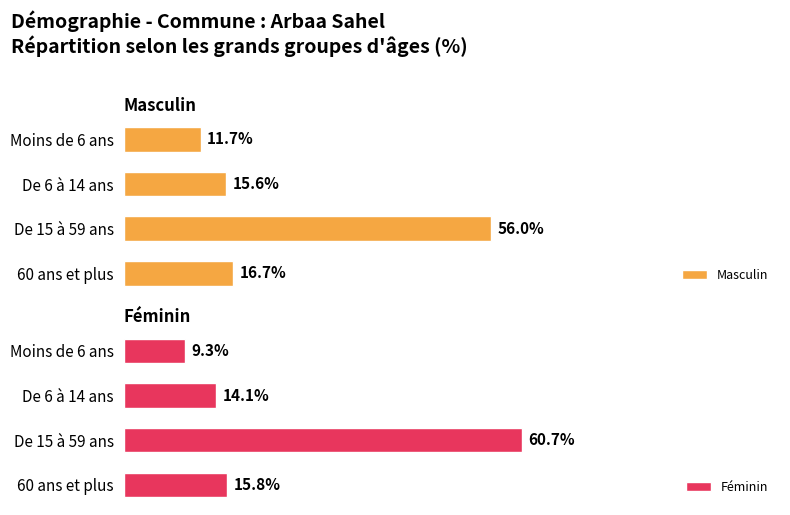

What is the sum of all Féminin values?

99.9